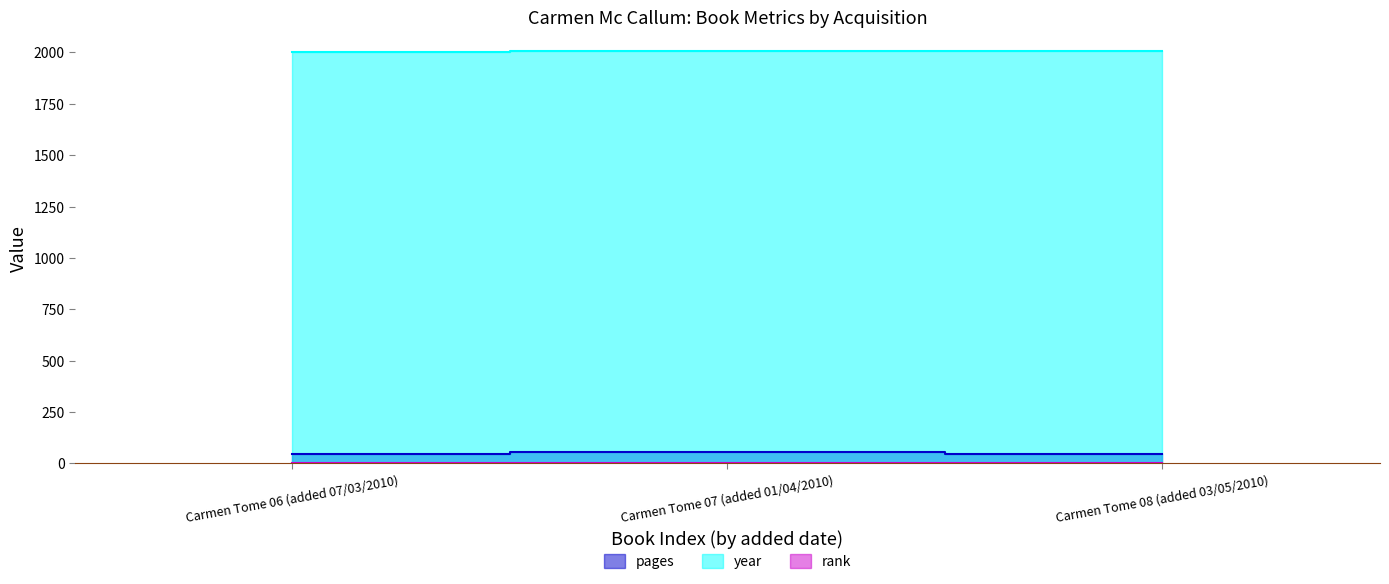

Which series has the largest range (max minus min)?

pages